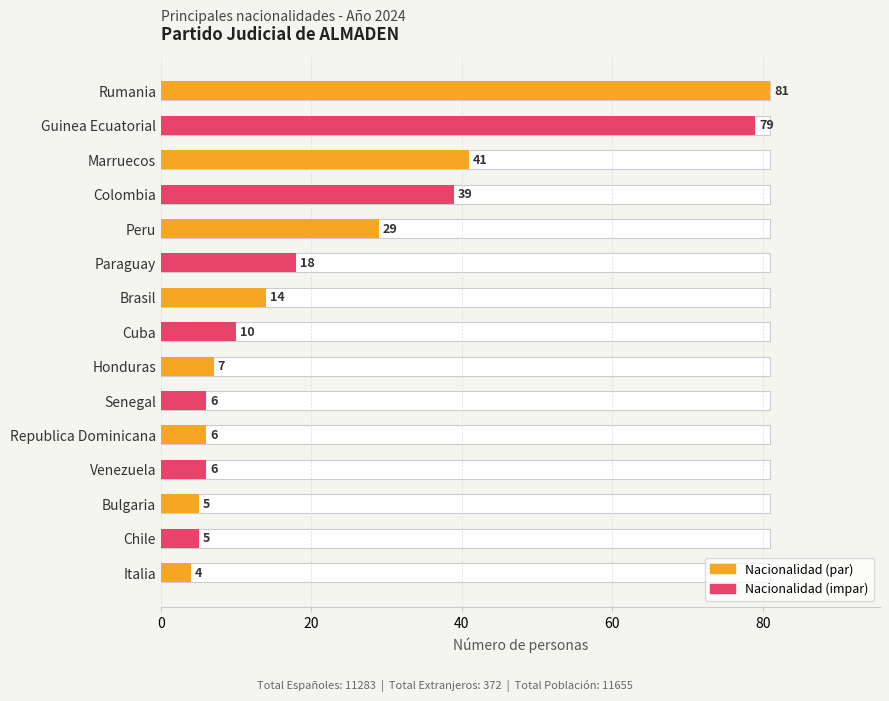

Between Brasil and Bulgaria, which is larger?

Brasil